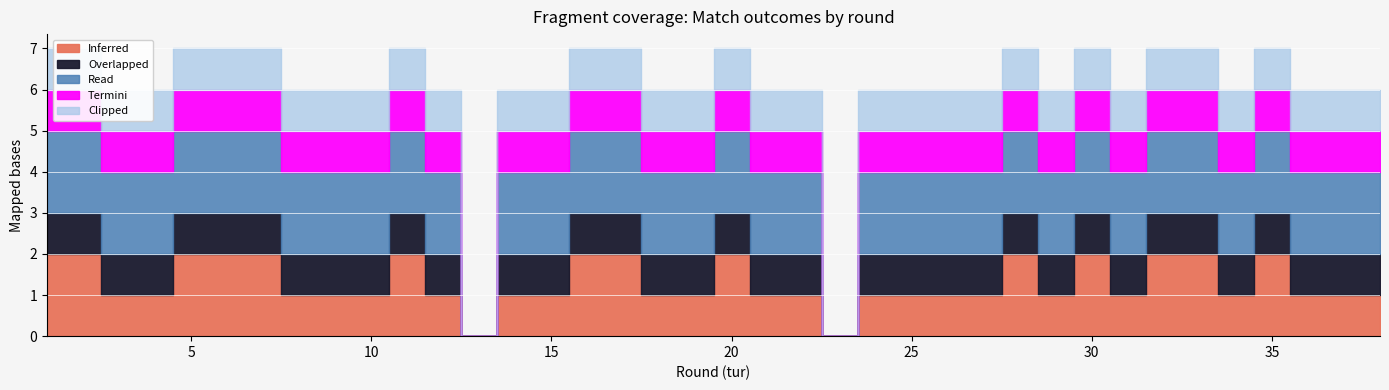

Count the number of data series in this chart.

5